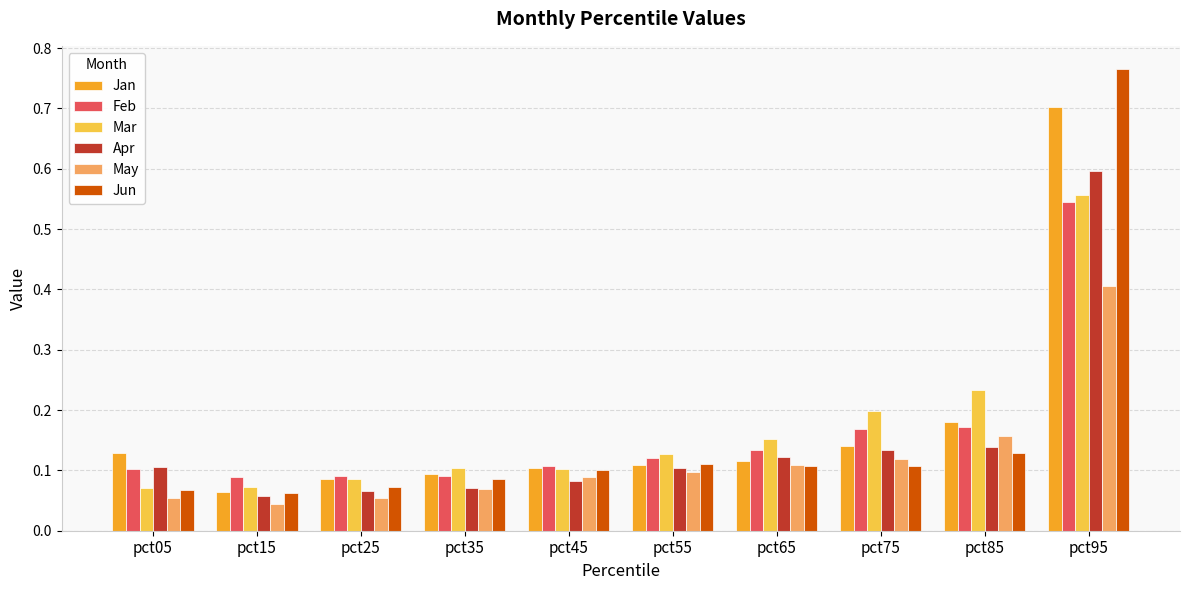

What is the total value across all series at pct15?

0.4